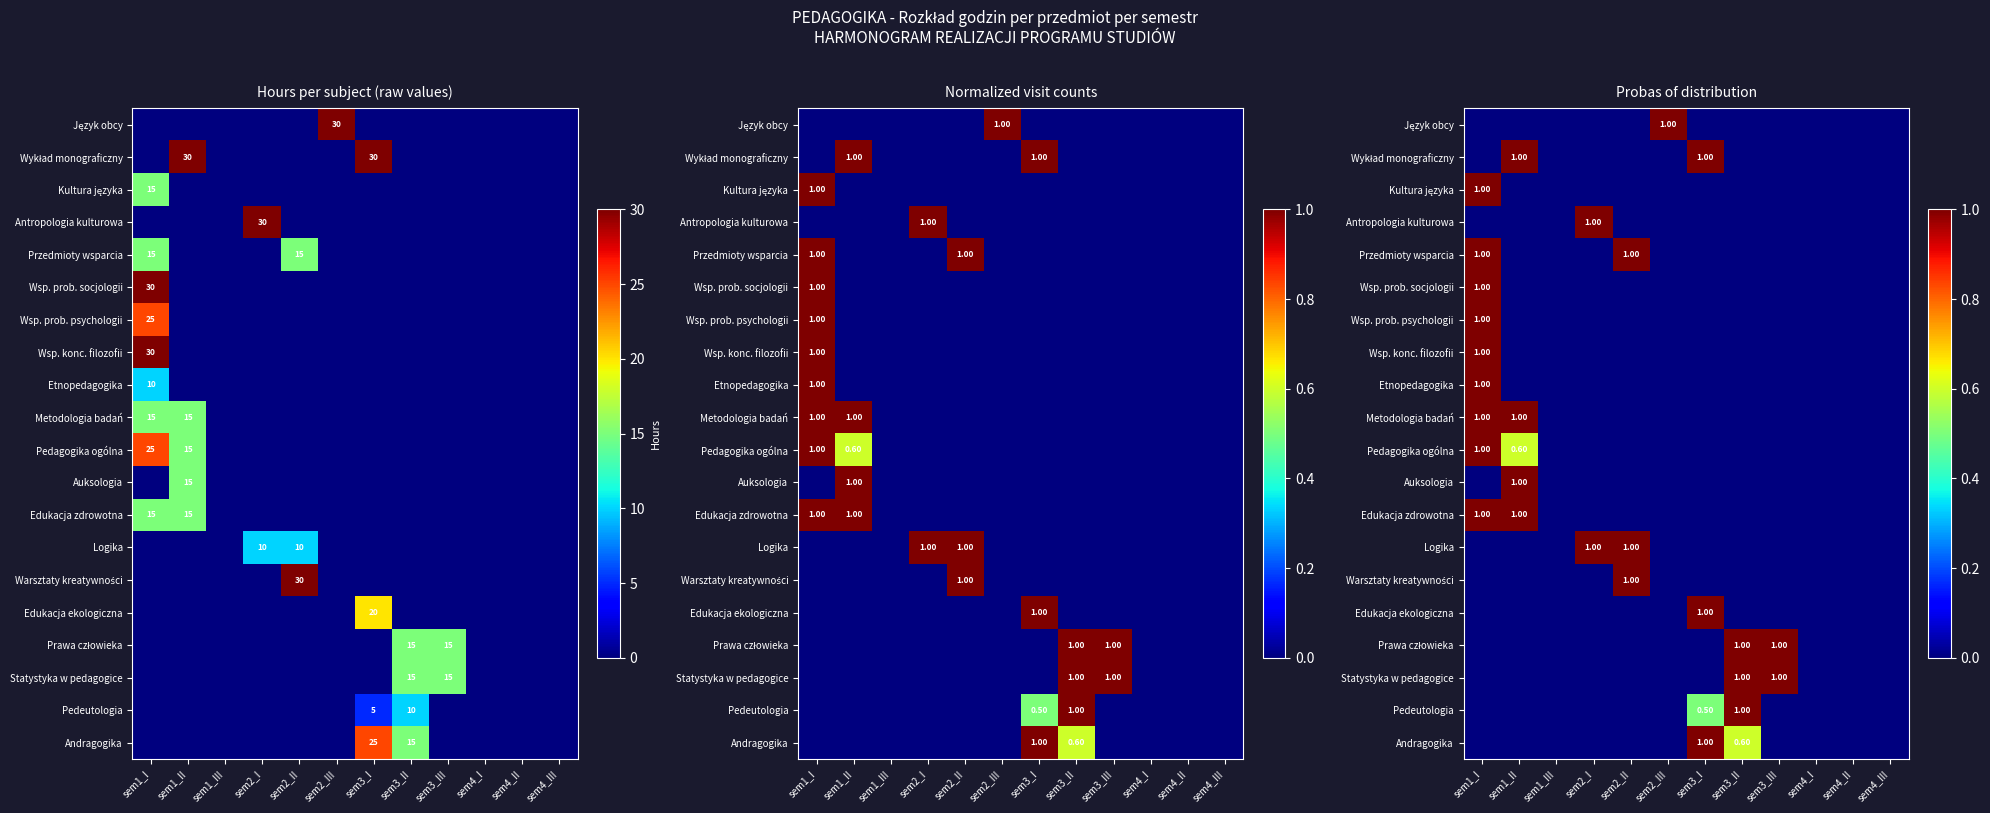

At which label is Edukacja zdrowotna closest to 0?

sem1_III